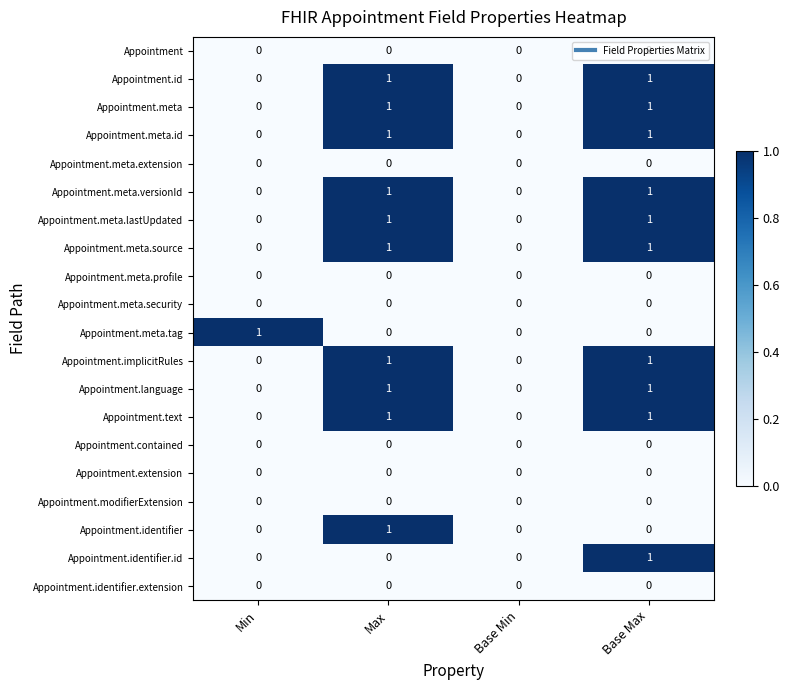

What is the total value across all series at Max?

10